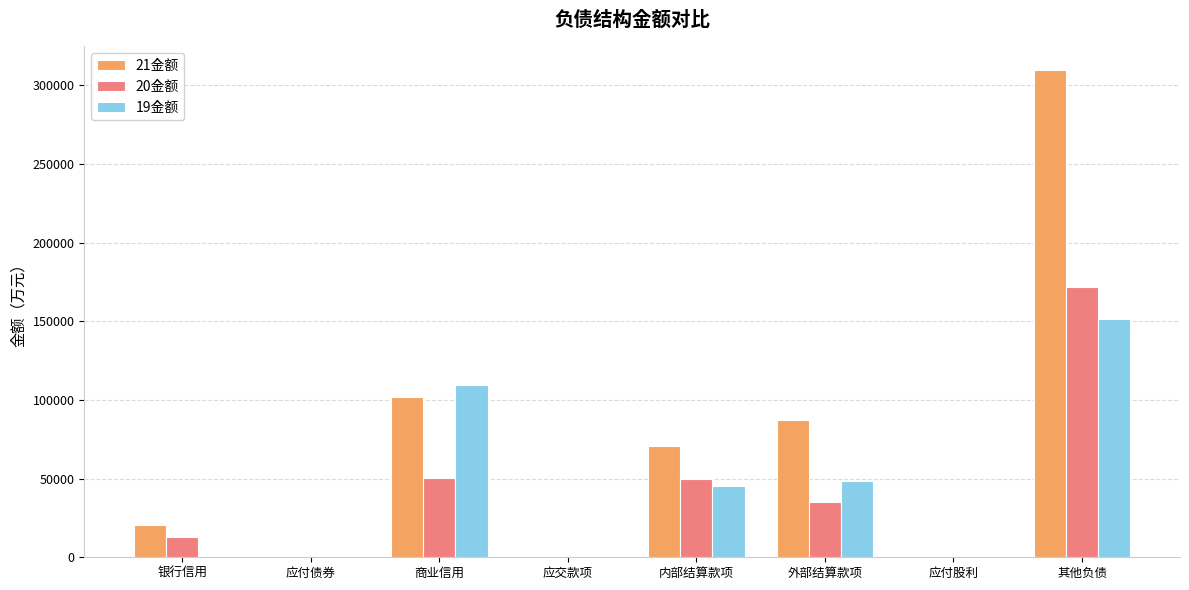

Which label corresponds to the largest value in the chart?

其他负债